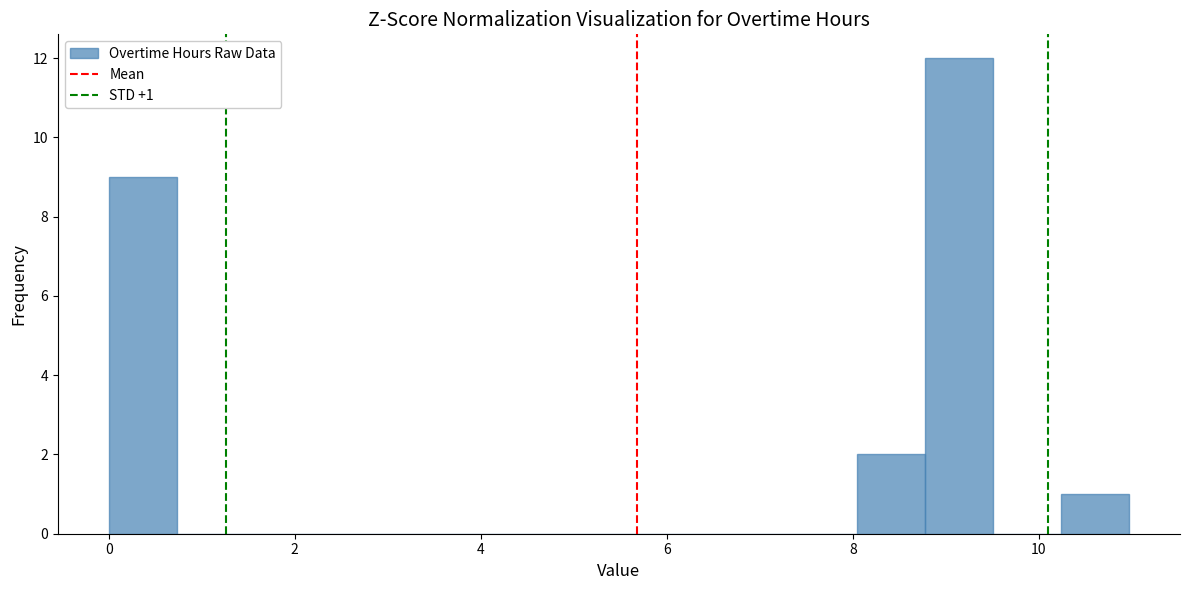

Read against the x-axis, roughly where is the centre of the tallest bar?

9.2